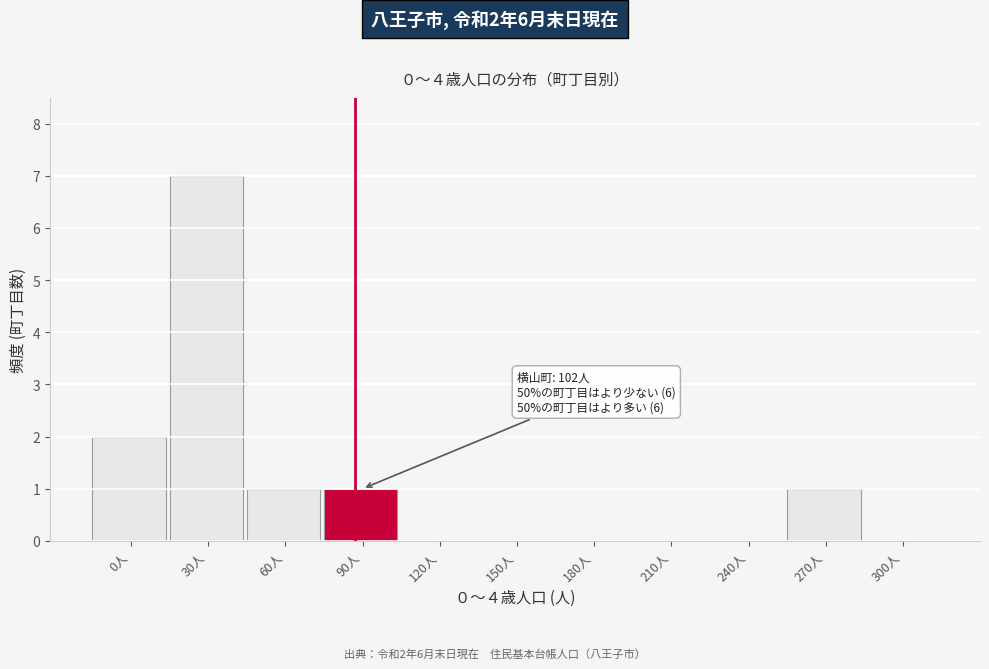

Reading left to right, transcribe all the data shown in this chart.

0人=2	30人=7	60人=1	90人=1	120人=0	150人=0	180人=0	210人=0	240人=0	270人=1	300人=0